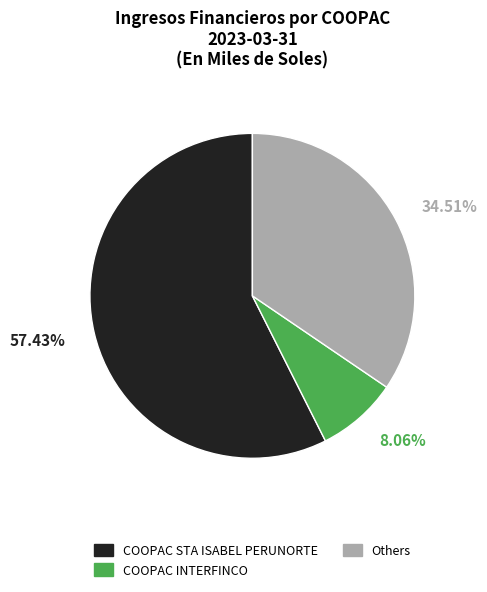

Is there a majority slice in this chart?

Yes